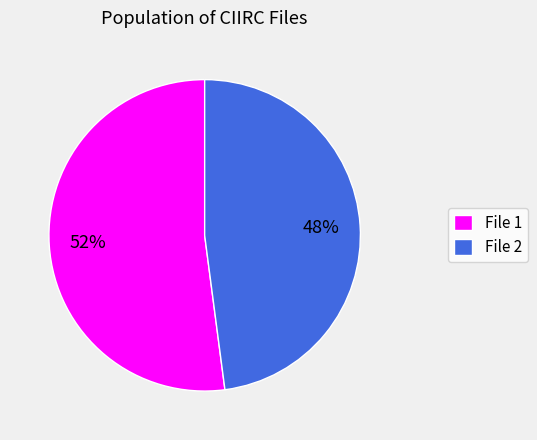

True or false: File 1 accounts for 41% of the total.

False